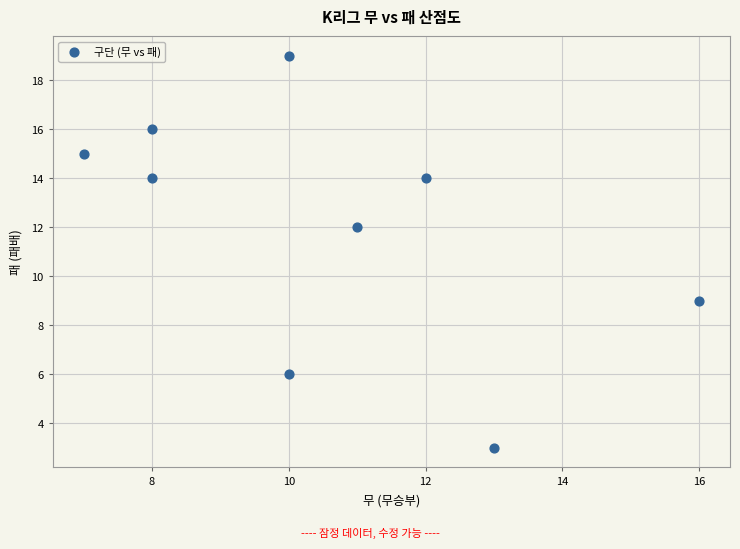

What Y value in the scatter plot is closest to 11?

12